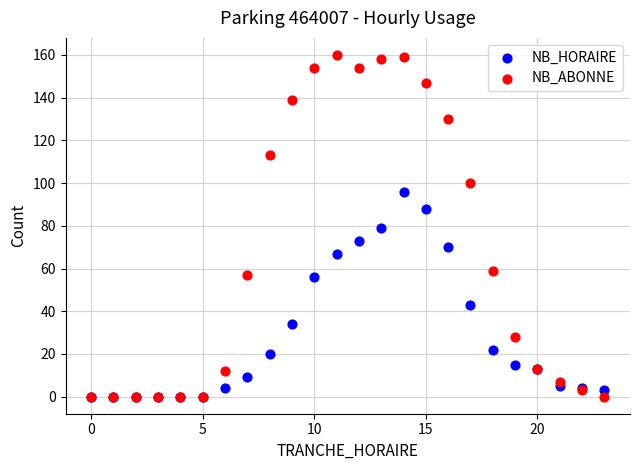

In the NB_HORAIRE series, what Y value is closest to 48?

43